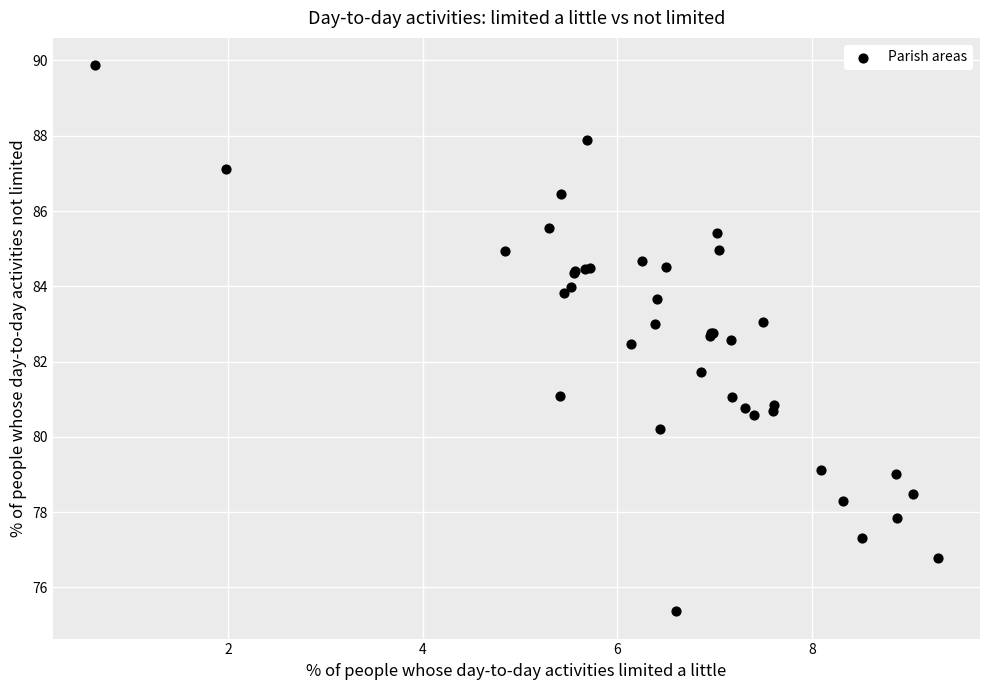

What Y value in the scatter plot is closest to 82?

81.7